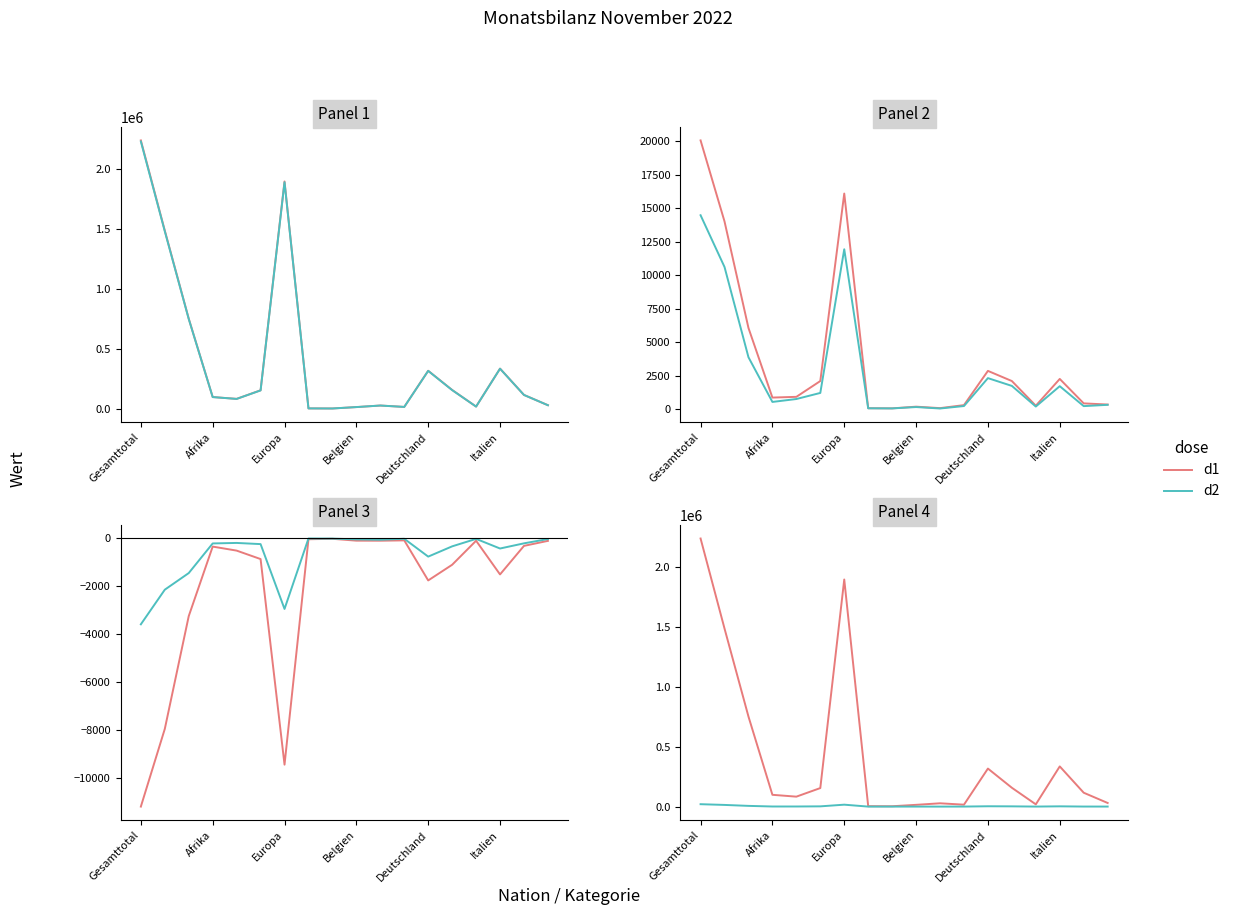

Is it true that d2 equals 152 at 14?

False